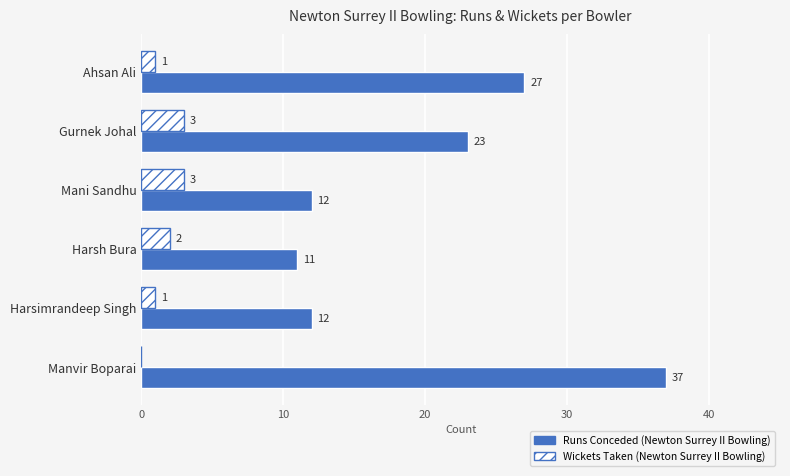

What is the approximate value of Runs Conceded (Newton Surrey II Bowling) at Gurnek Johal?

23